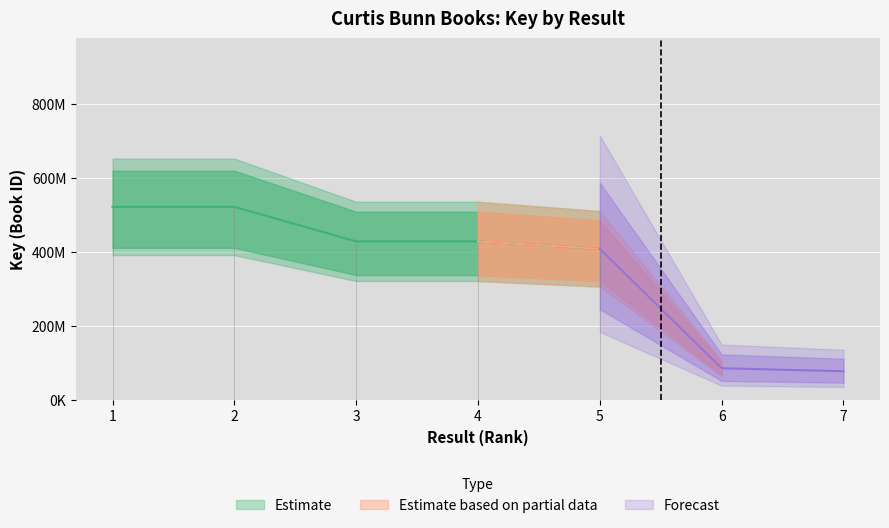

Rank the categories by value from lowest to highest.

7, 6, 5, 4, 3, 2, 1